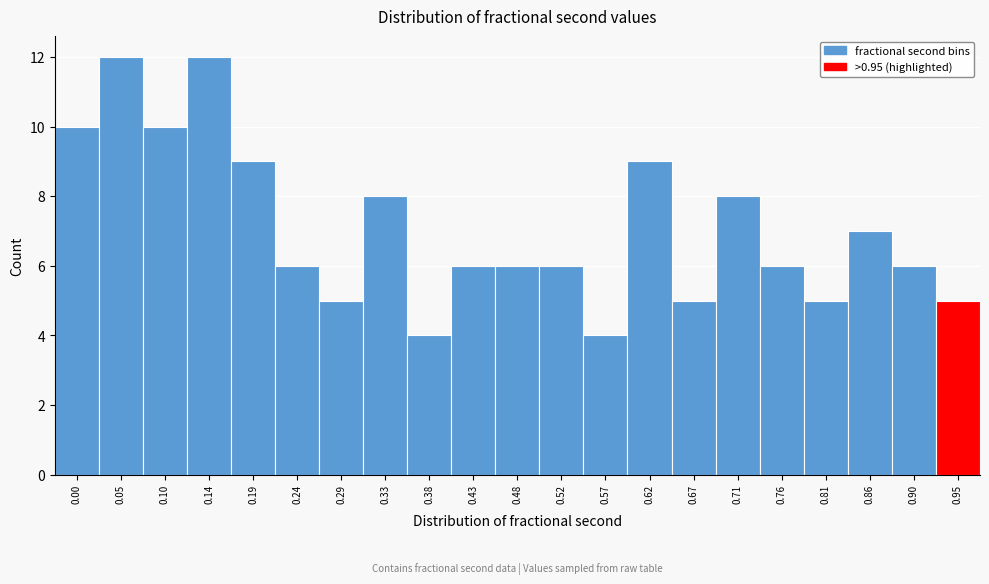

Reading left to right, extract all data points from this chart.

10	12	10	12	9	6	5	8	4	6	6	6	4	9	5	8	6	5	7	6	5